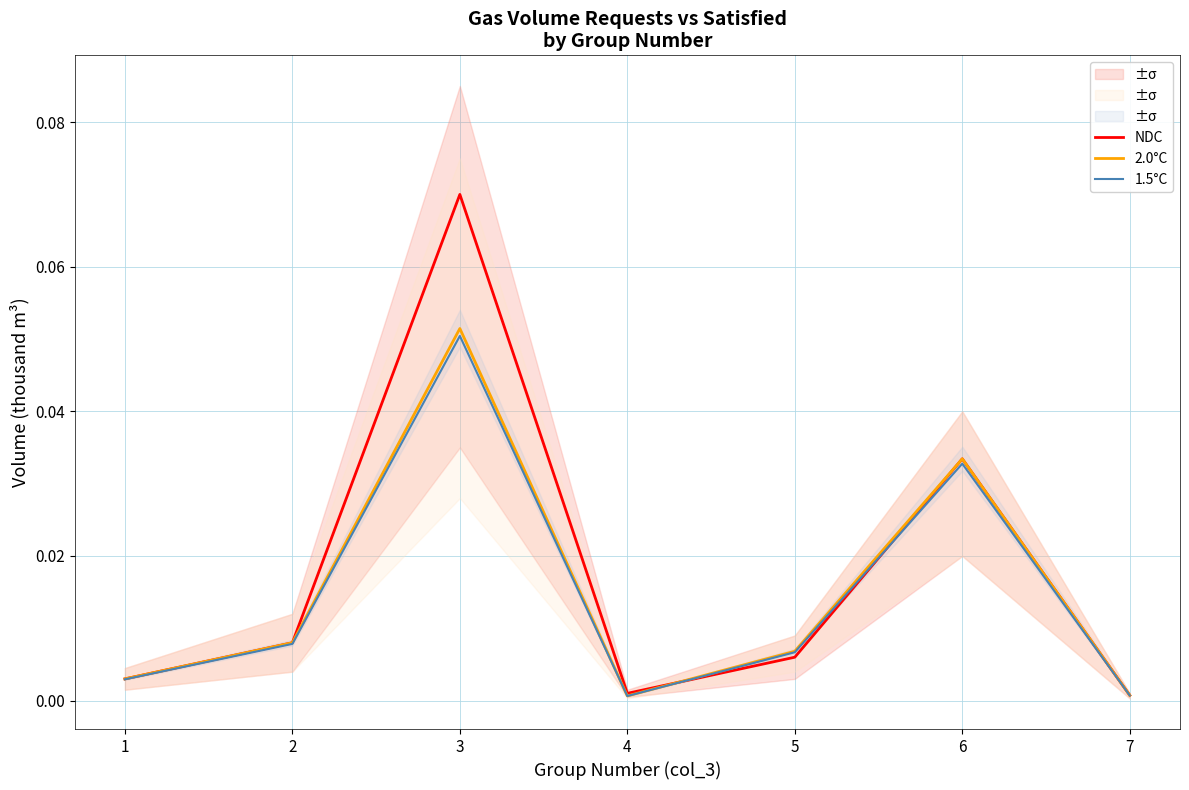

What is the value of the 2.0°C point at the 3rd from the left?

0.1